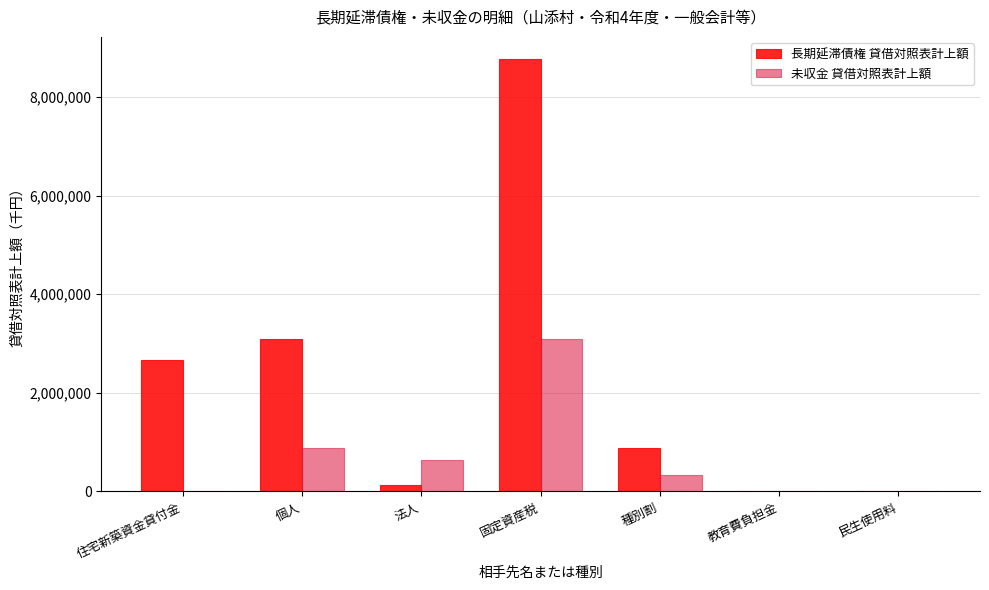

The 長期延滞債権 貸借対照表計上額 series shows 884400 at 種別割. True or false?

True